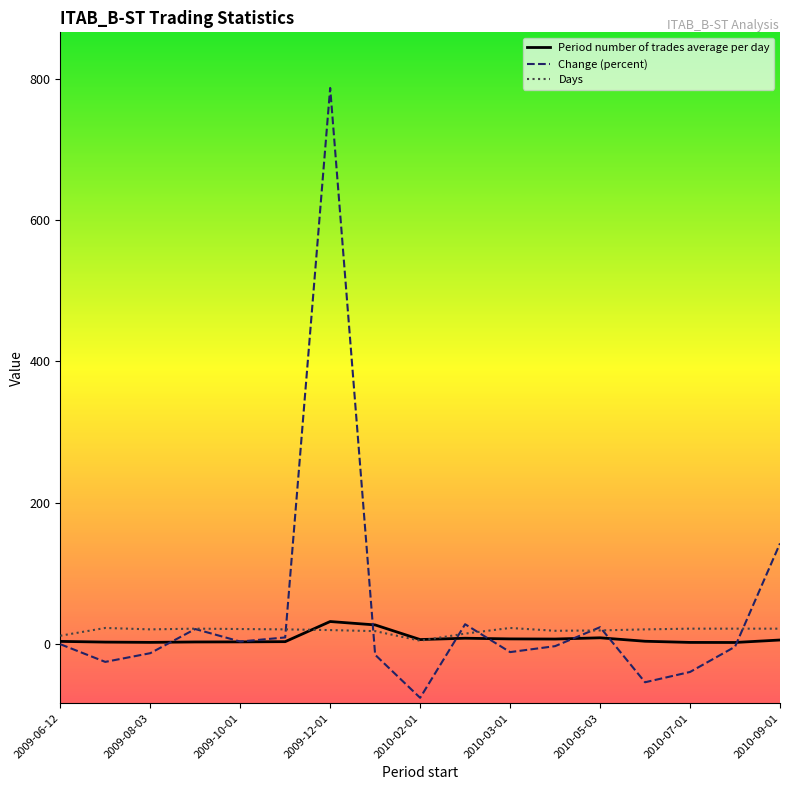

What is the minimum value shown in the chart?

-75.8